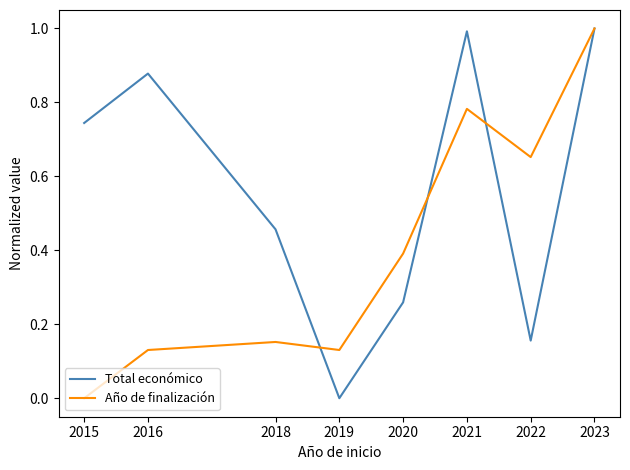

Between 2019 and 2022, which series saw the biggest shift?

Año de finalización